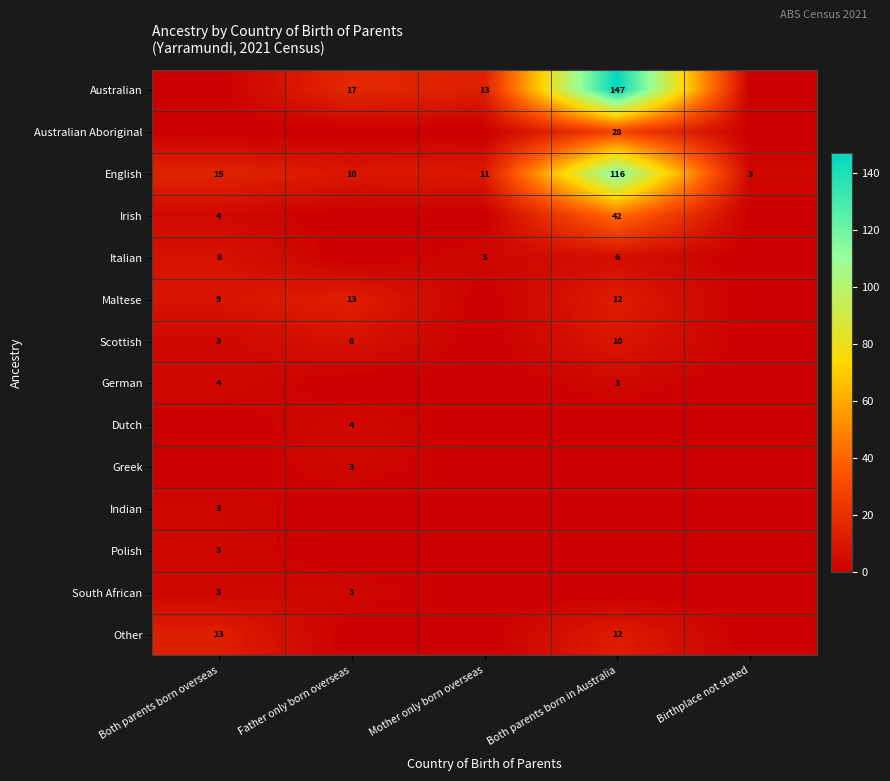

Which has a higher value, Father only born overseas or Mother only born overseas?

Father only born overseas